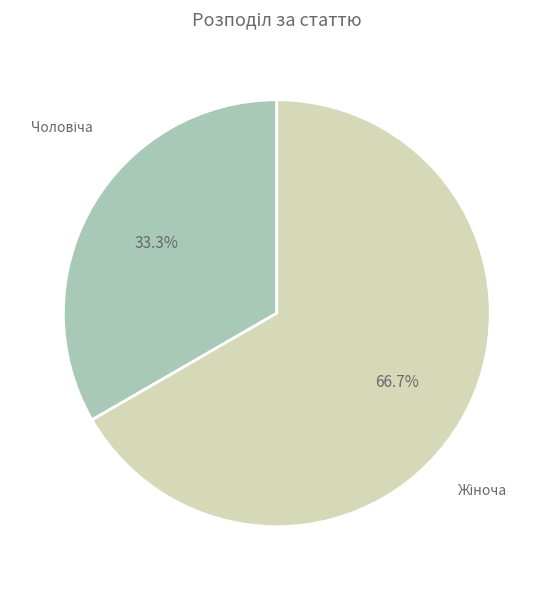

What is the largest slice in the pie chart?

Жіноча